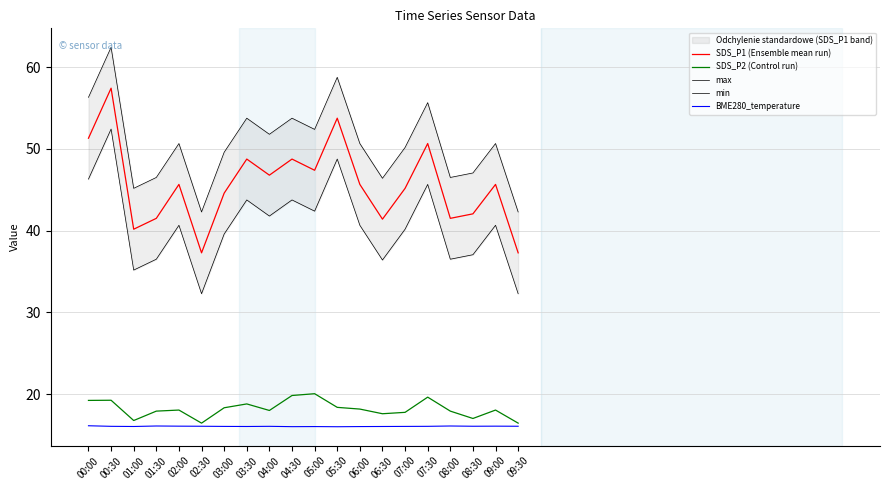

True or false: max and SDS_P2 (Control run) intersect in this chart.

False